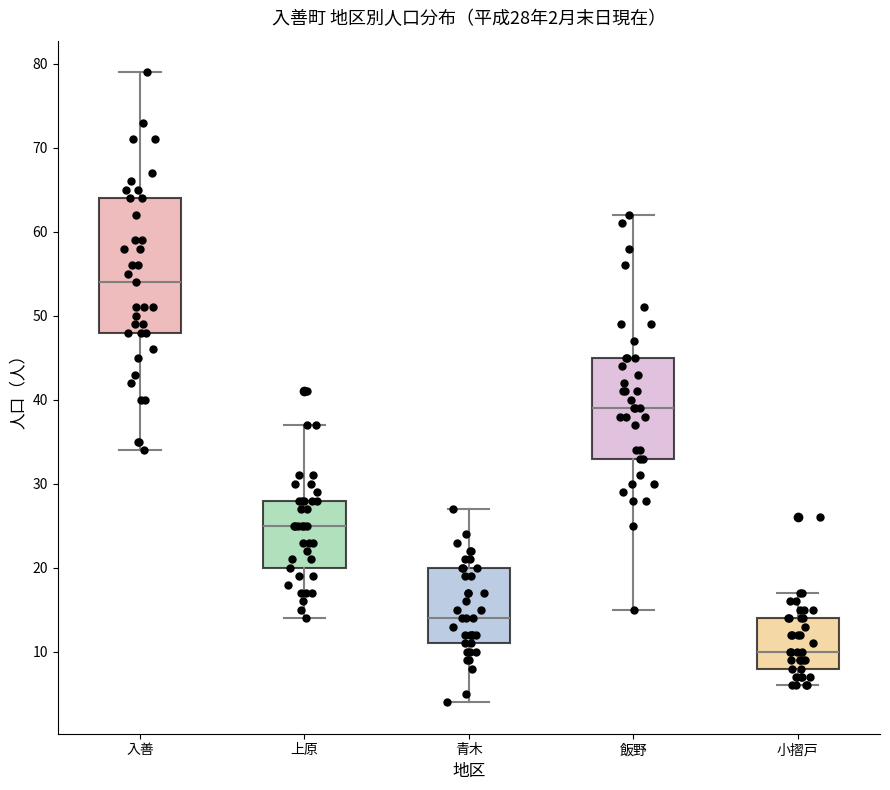

Which box is the tallest, from its lower edge to its upper edge?

入善